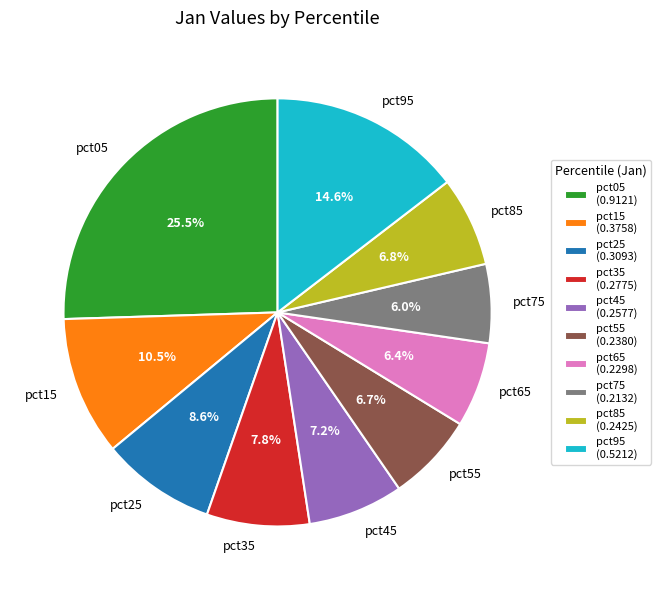

True or false: pct35 accounts for 22% of the total.

False